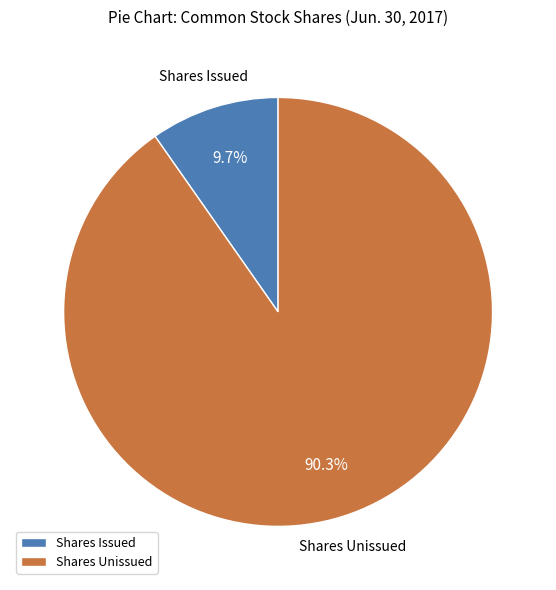

What percentage do Shares Unissued and Shares Issued together represent?

100.0%